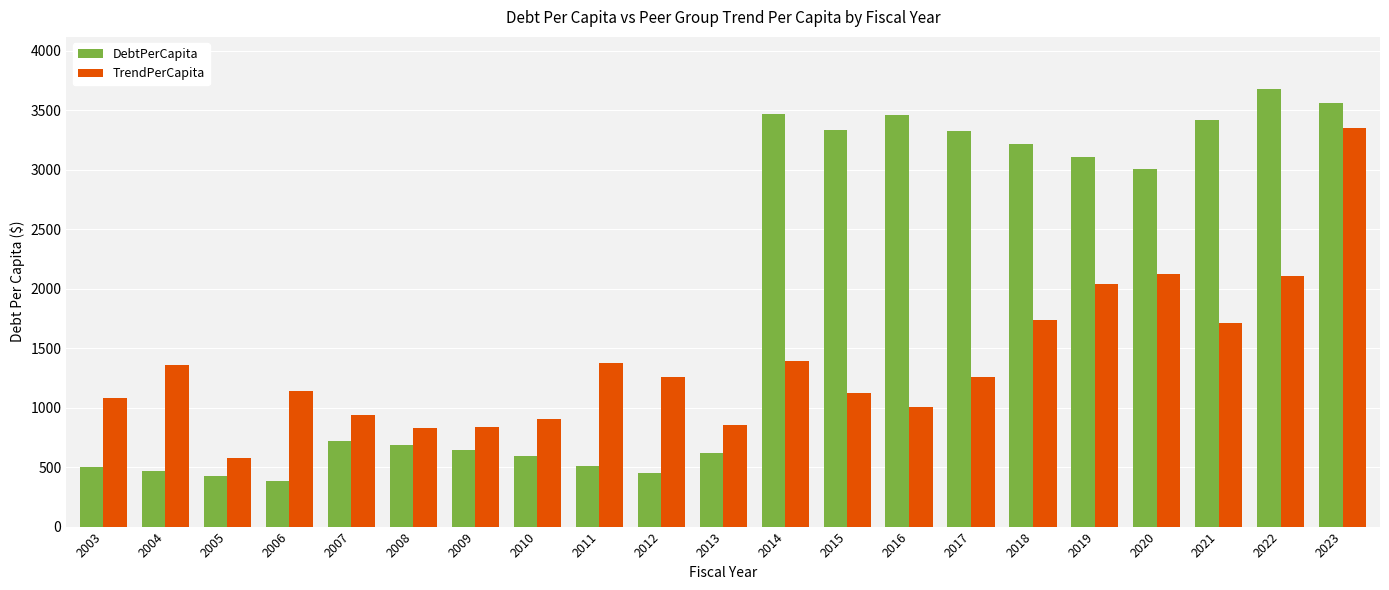

Rank the series at 2011 from highest to lowest value.

TrendPerCapita, DebtPerCapita